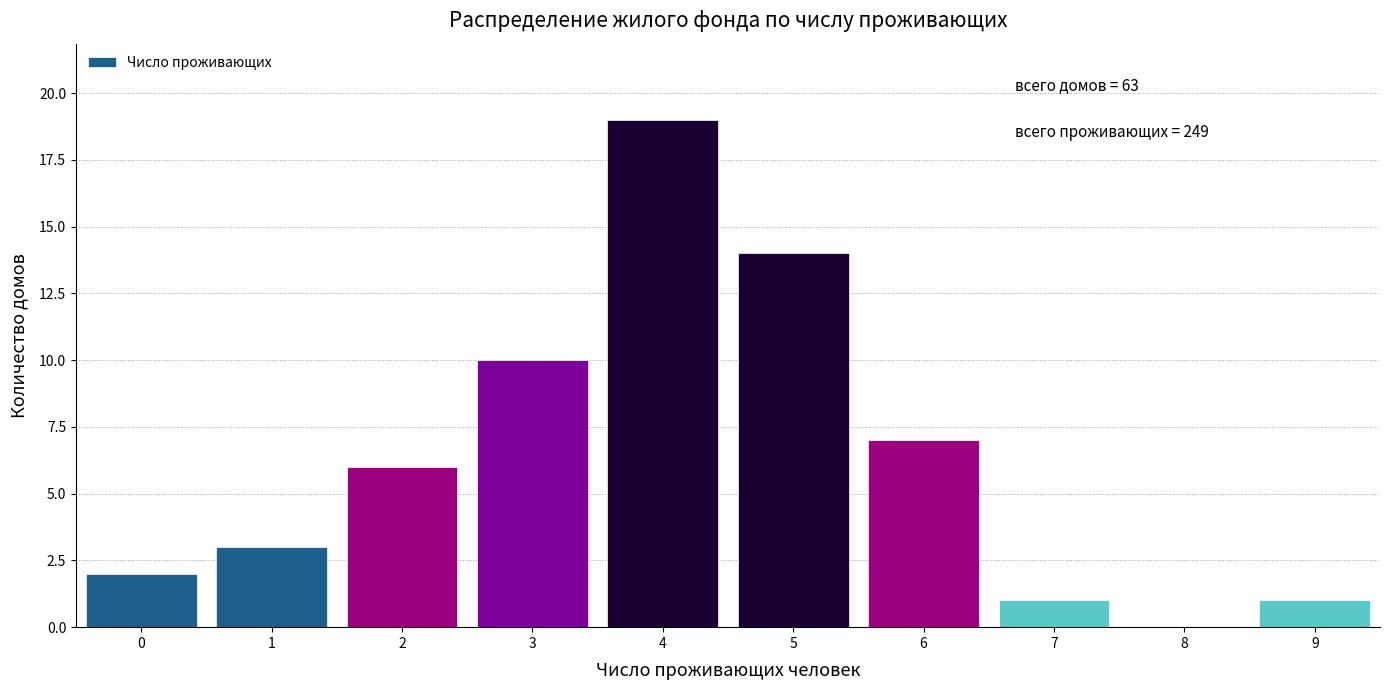

Over which range of the x-axis is the bar tallest?

3.5 to 4.5